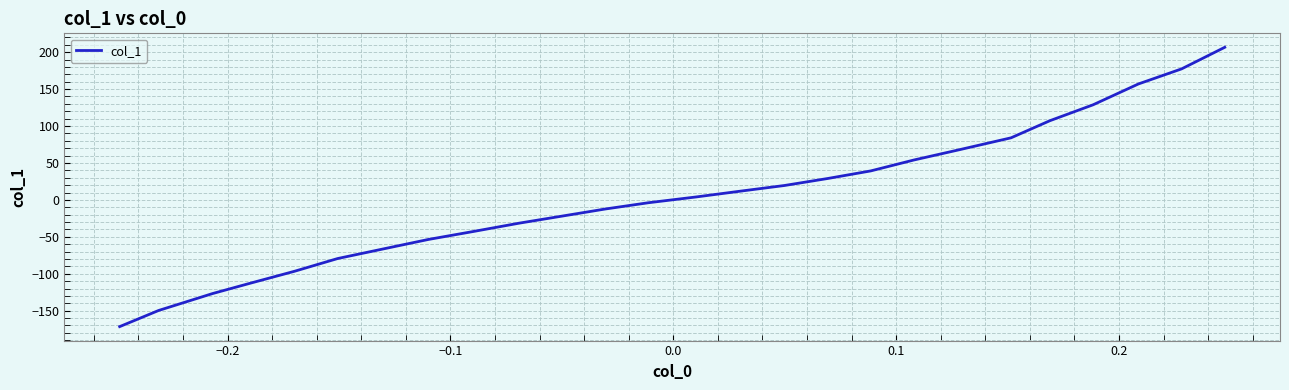

What is the smallest value displayed?

-171.5